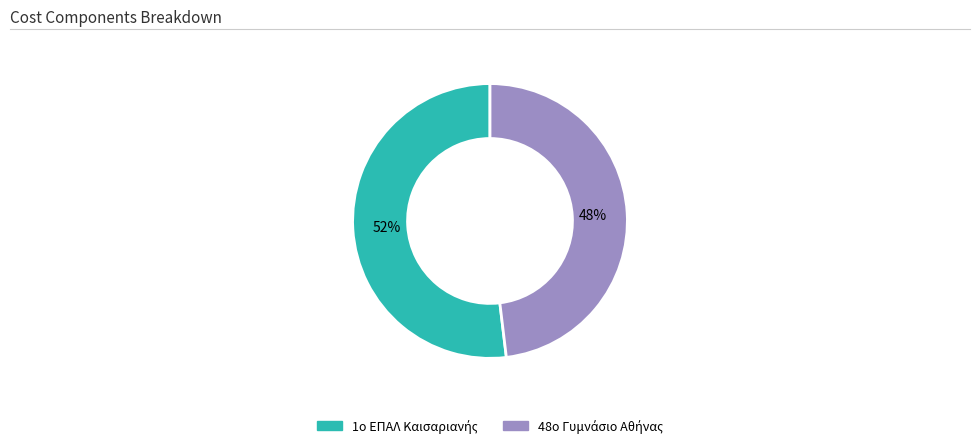

To the nearest percent, what is the difference between the largest and smallest slice percentages?

4%